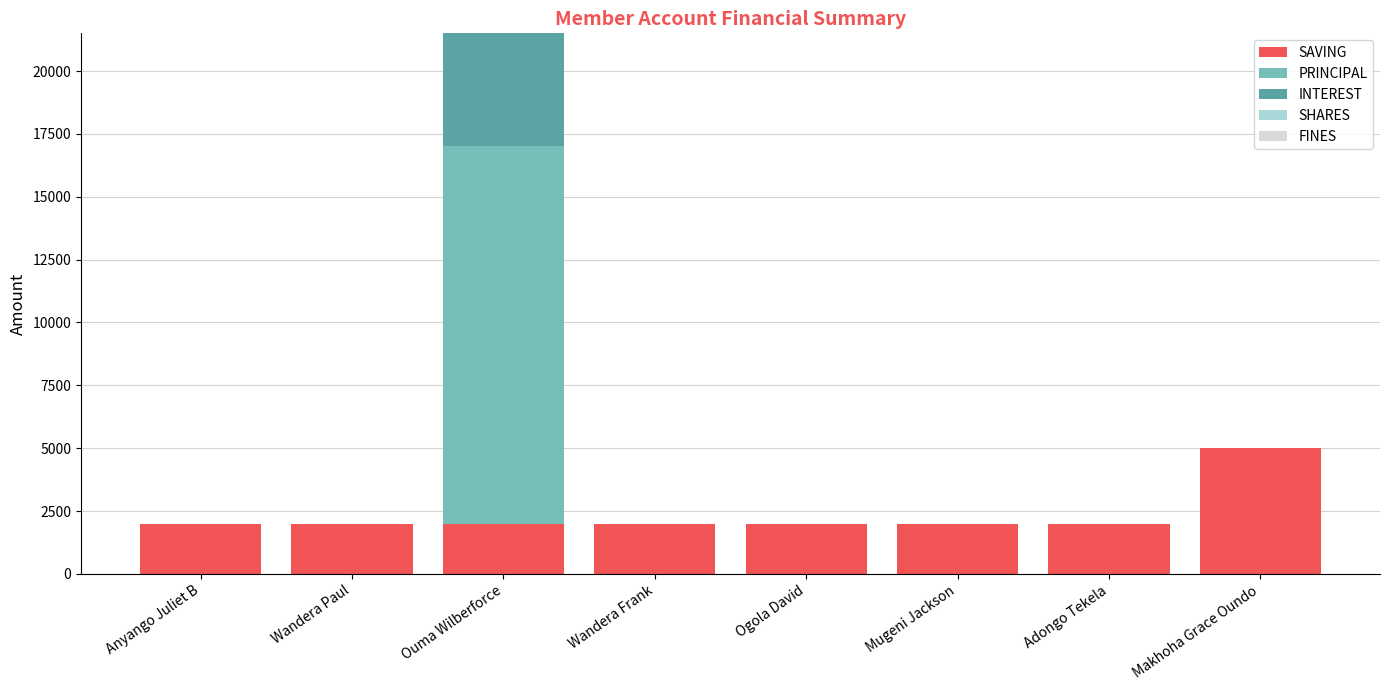

Are the bars grouped side by side (vs. stacked)?

No